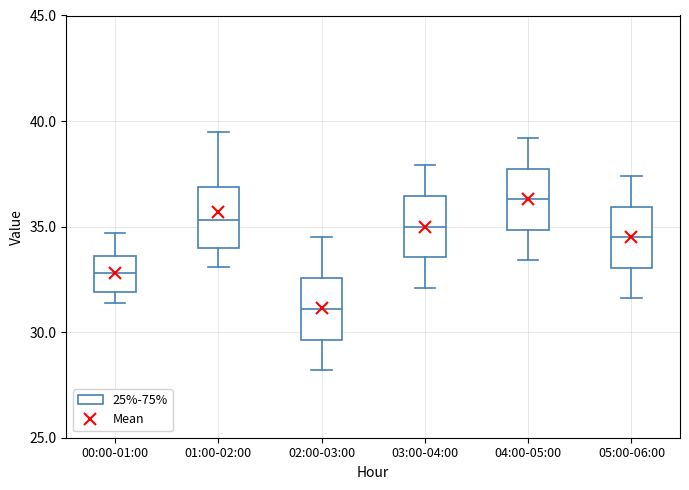

Which box's median line is the highest?

04:00-05:00